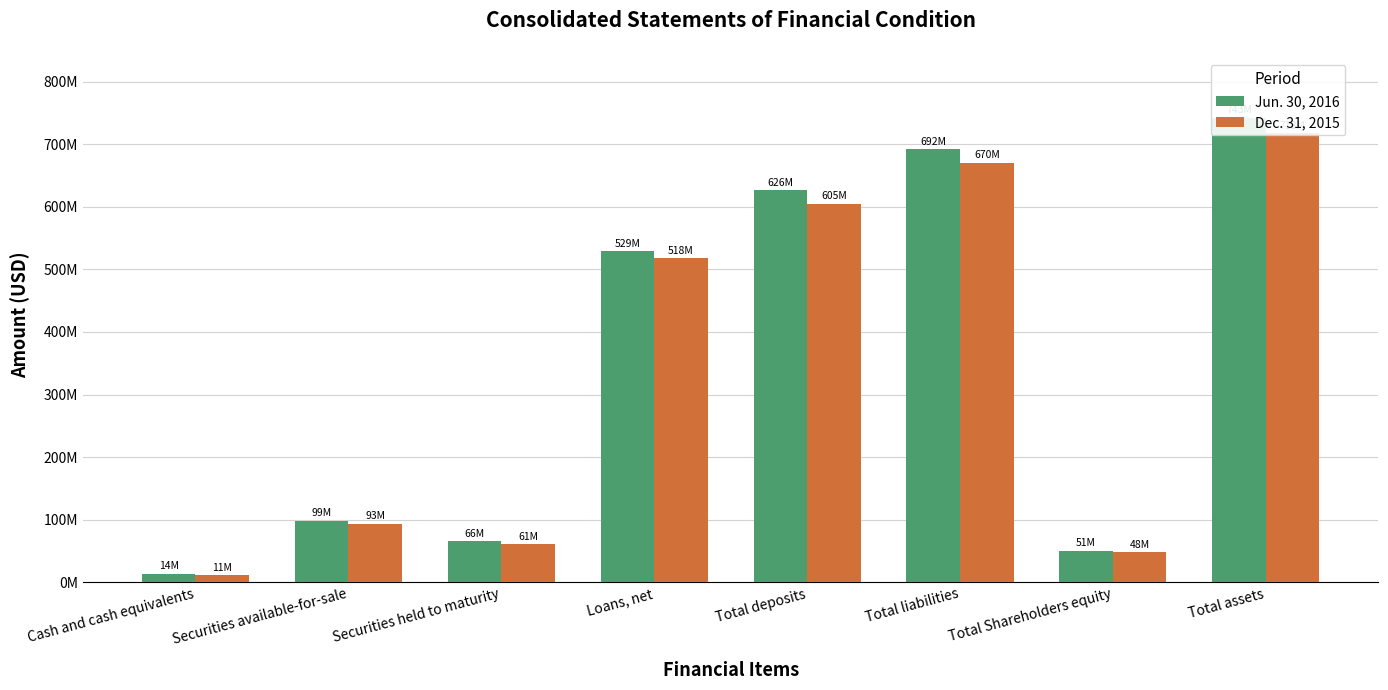

Rank the series at Cash and cash equivalents from lowest to highest value.

Dec. 31, 2015, Jun. 30, 2016